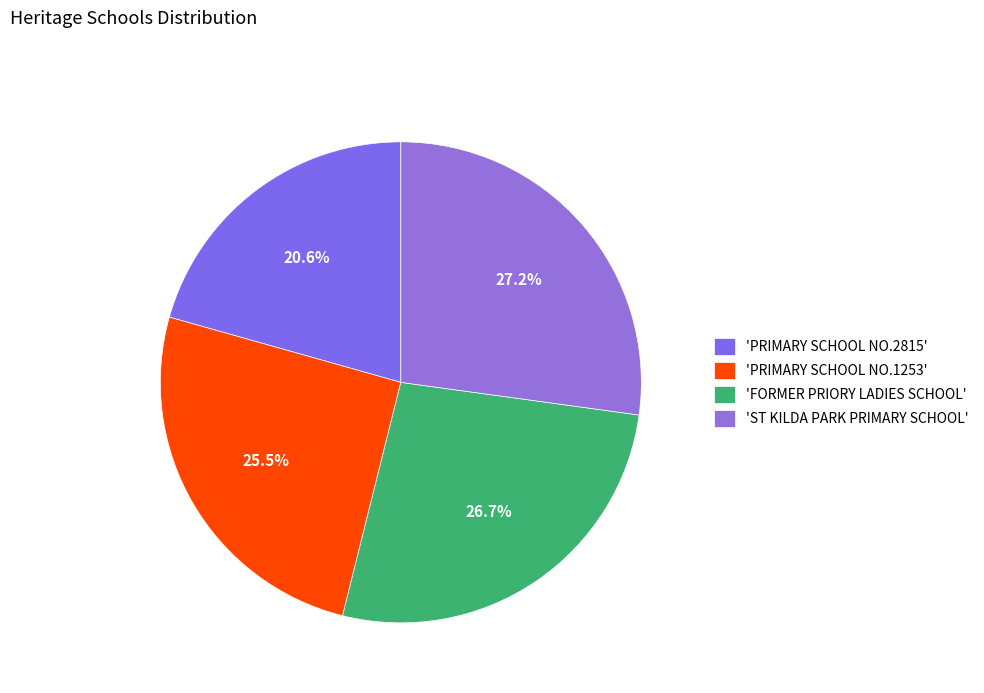

Rank the categories by value from lowest to highest.

PRIMARY SCHOOL NO.2815, PRIMARY SCHOOL NO.1253, FORMER PRIORY LADIES SCHOOL, ST KILDA PARK PRIMARY SCHOOL